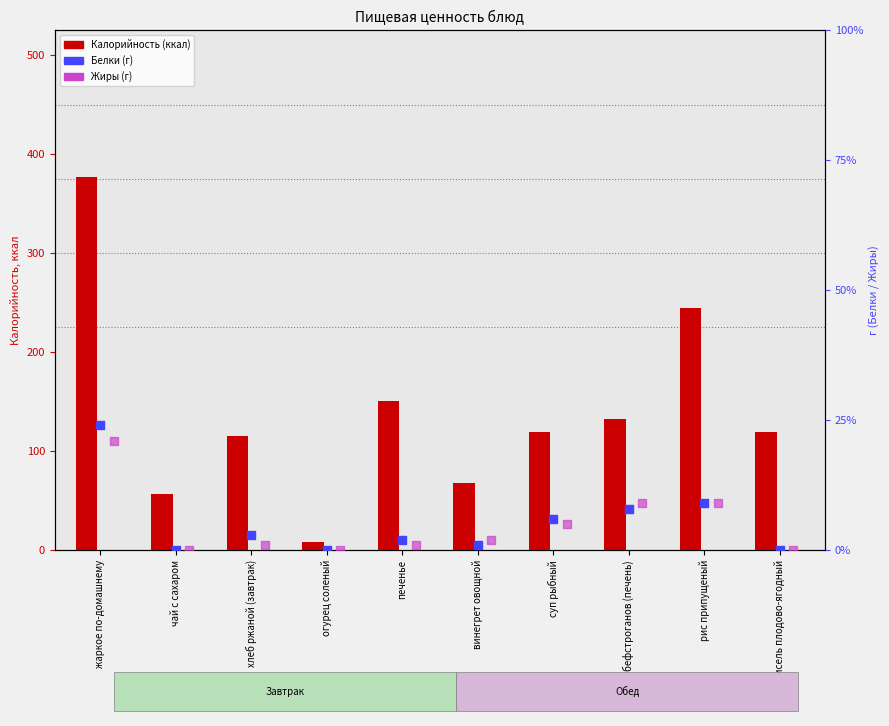

Which series has the largest Y range (max minus min)?

Калорийность